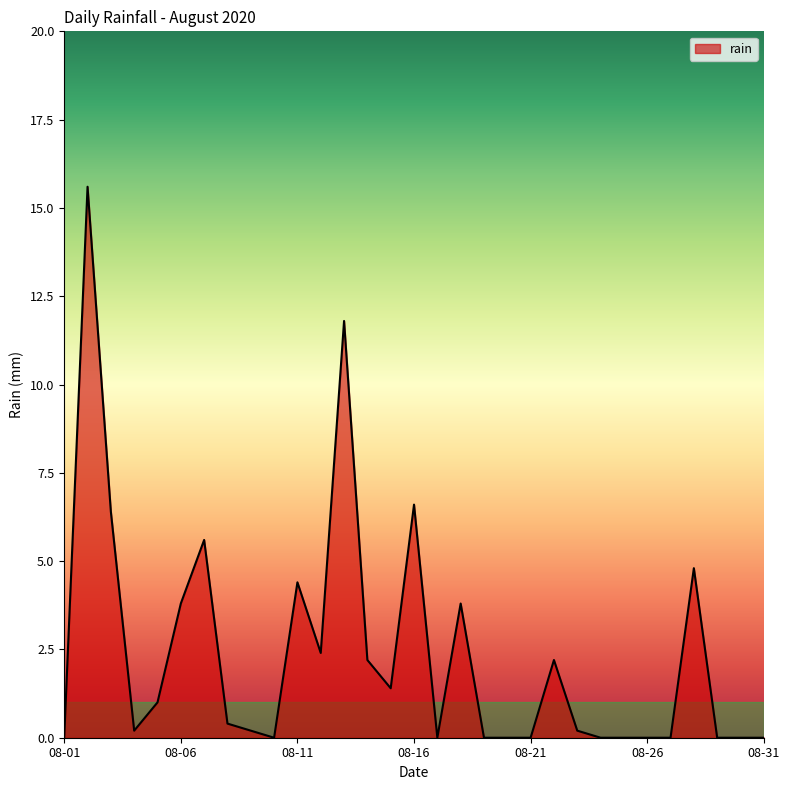

What is the maximum value shown in the chart?

15.6